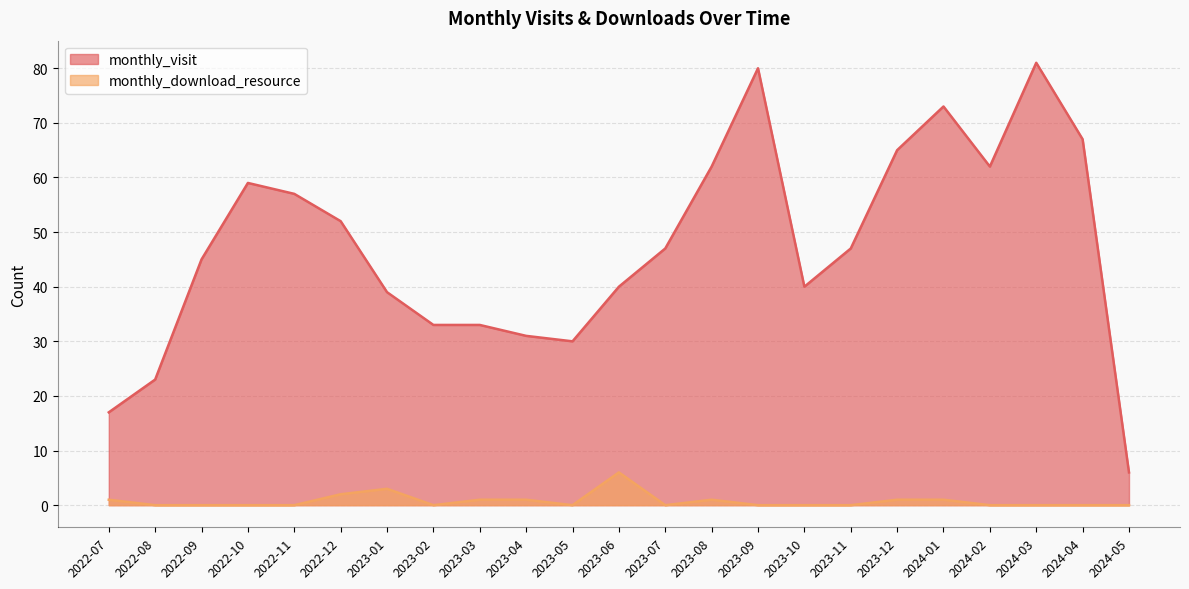

How many lines are shown in the chart?

2